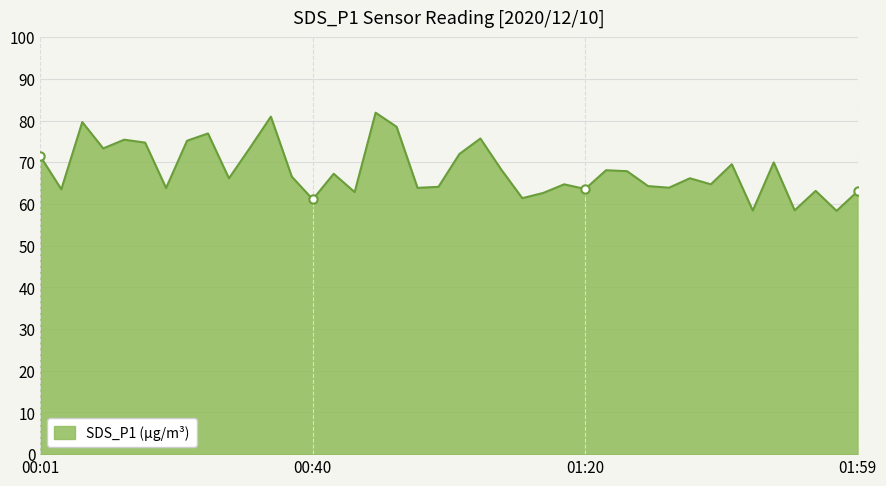

What is the maximum value shown in the chart?

81.9